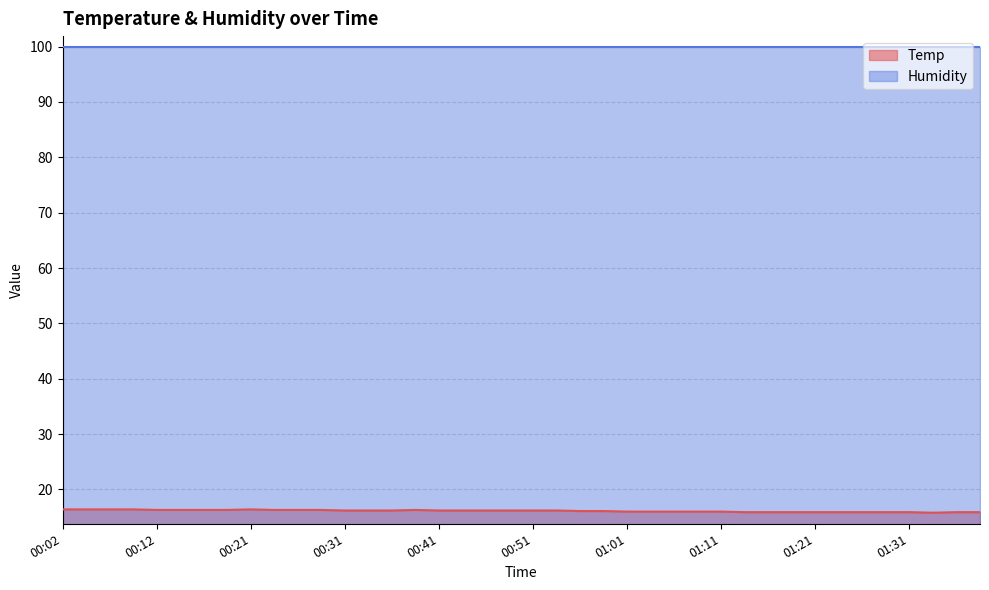

At which category does the chart reach its minimum across all series?

01:33